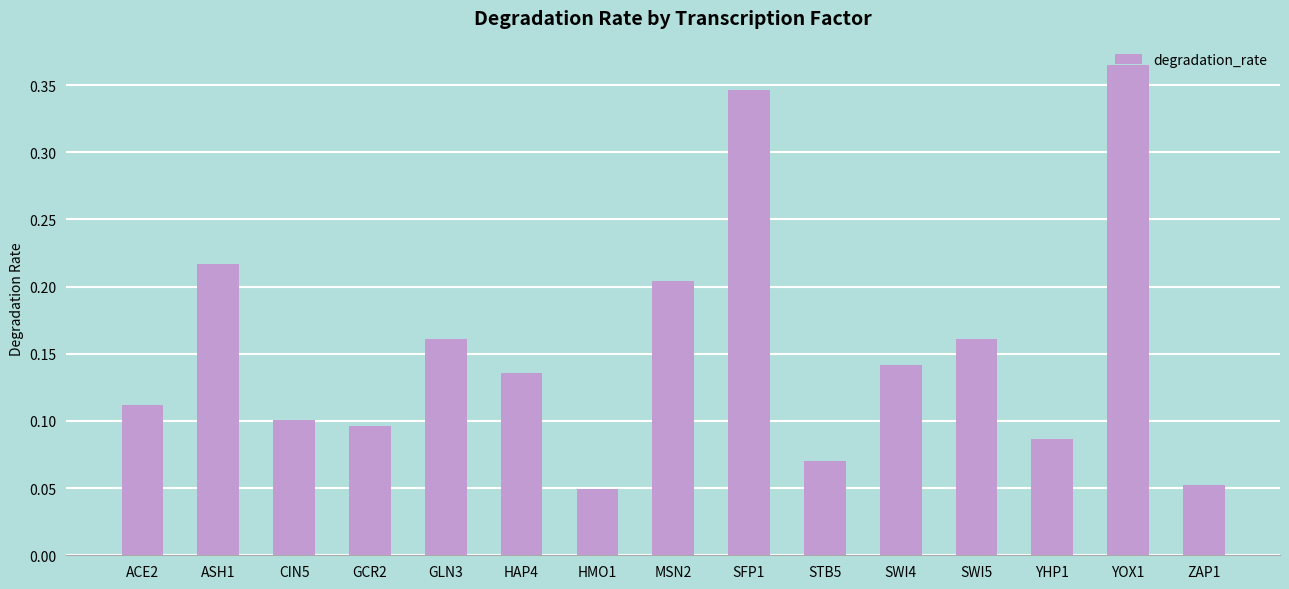

How many values are between 0 and 1?

15